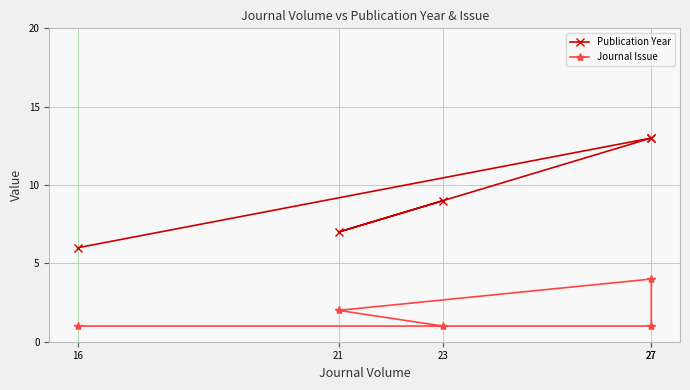

Is this an area chart (filled region under the line)?

No